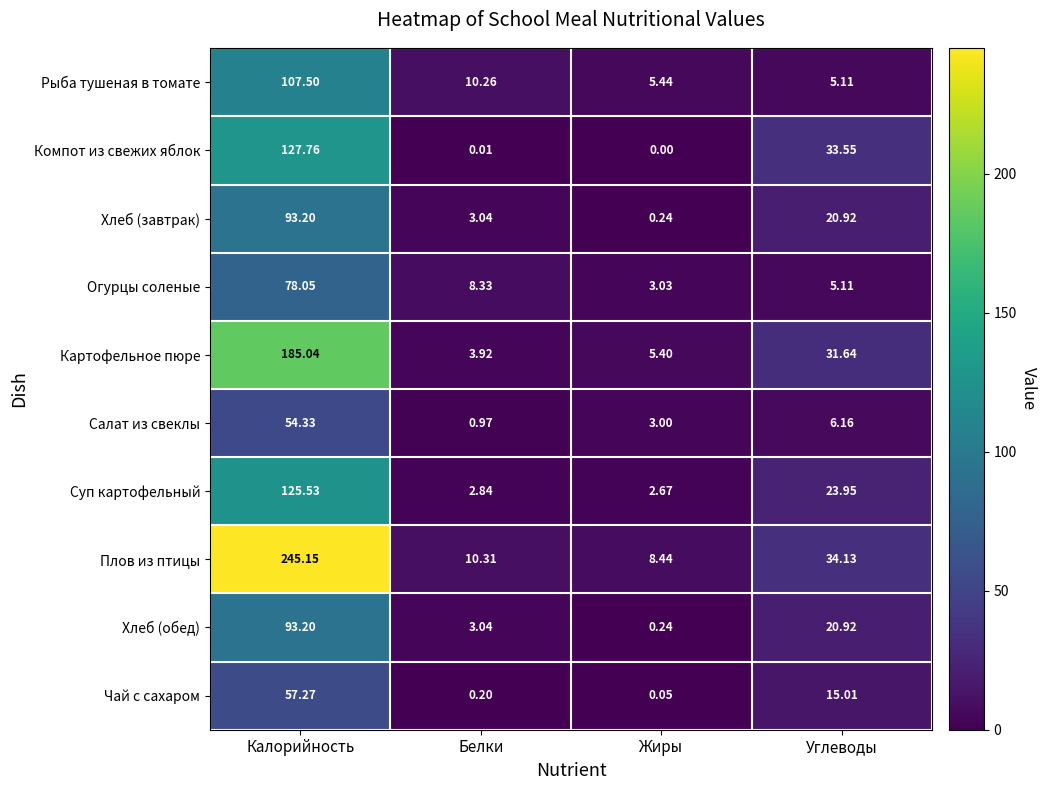

Which category has the highest value in the Суп картофельный series?

Калорийность